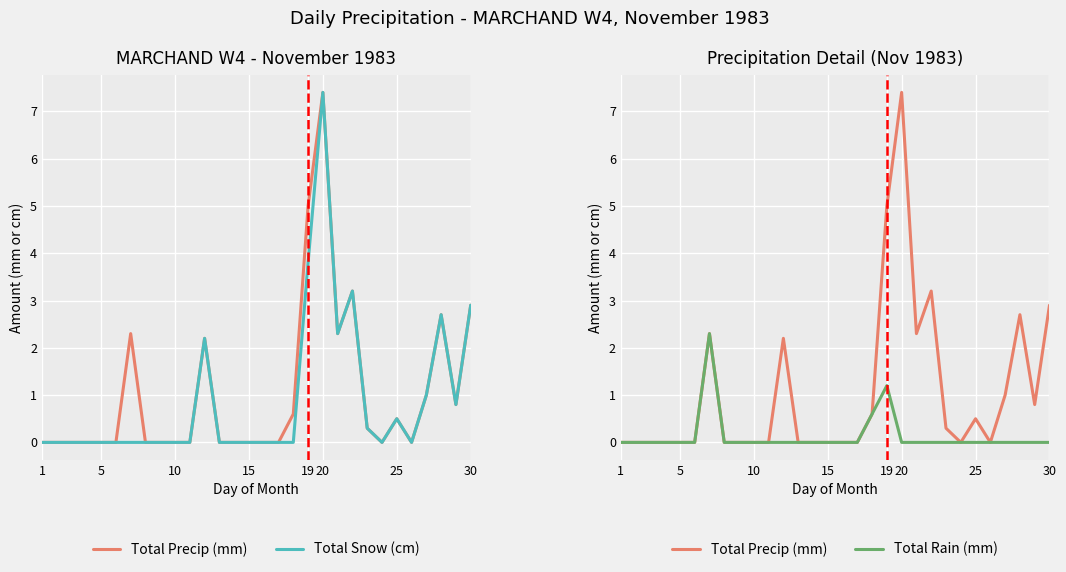

True or false: Total Precip (mm) and Total Snow (cm) cross at least once.

False